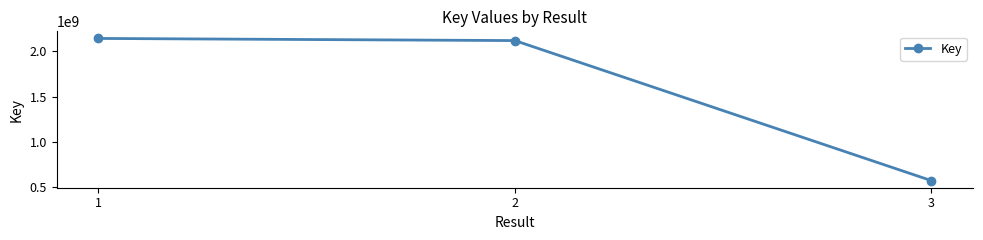

What is the change in value from 2 to 3?

-1544418014